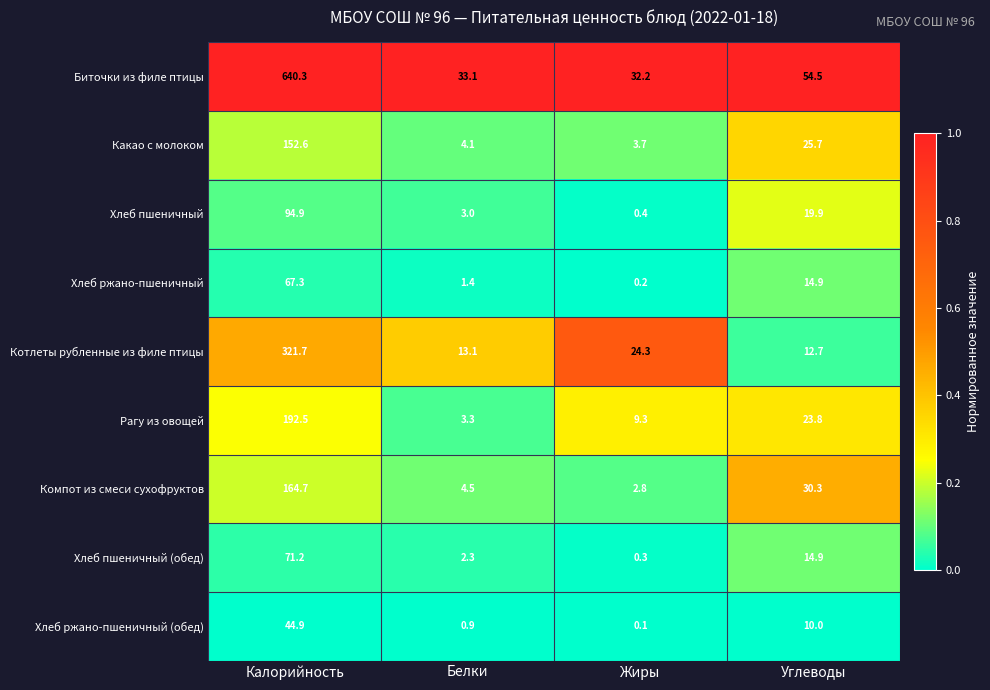

At which category is the sum across all series the highest?

Калорийность